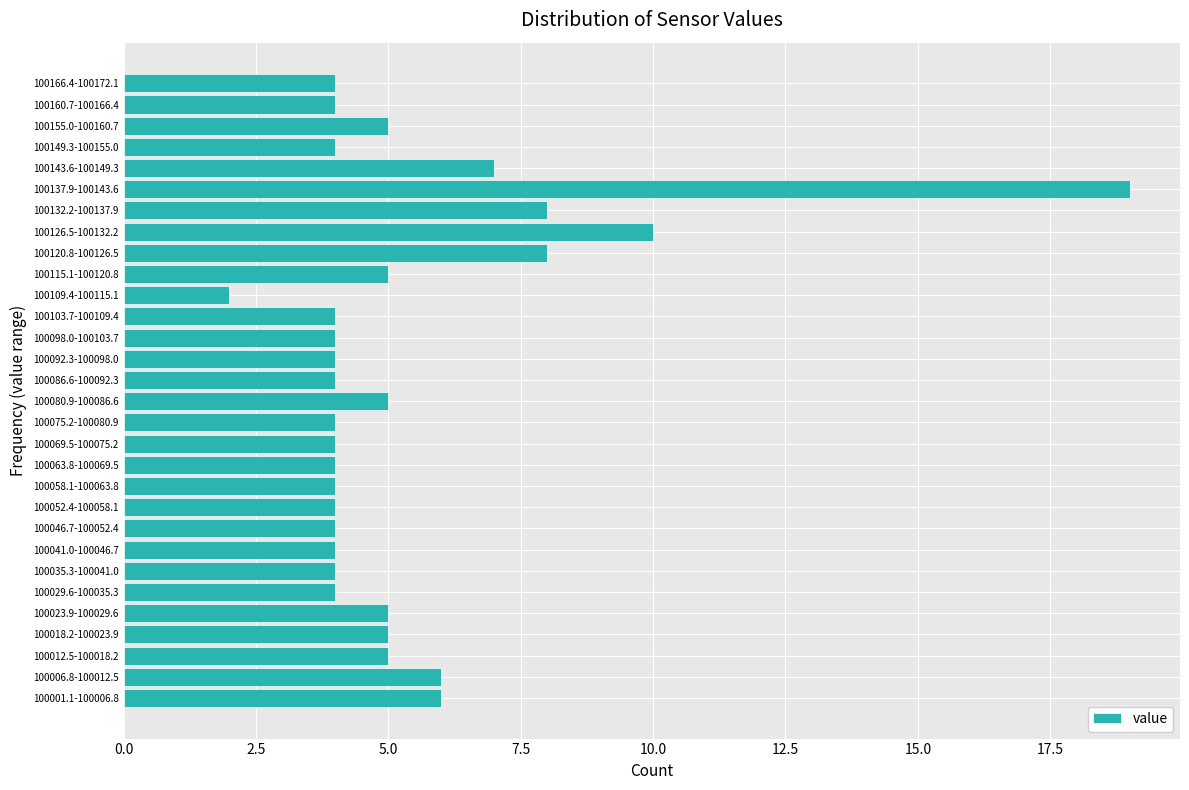

Reading bottom to top, extract all data points from this chart.

100001.1-100006.8=6	100006.8-100012.5=6	100012.5-100018.2=5	100018.2-100023.9=5	100023.9-100029.6=5	100029.6-100035.3=4	100035.3-100041.0=4	100041.0-100046.7=4	100046.7-100052.4=4	100052.4-100058.1=4	100058.1-100063.8=4	100063.8-100069.5=4	100069.5-100075.2=4	100075.2-100080.9=4	100080.9-100086.6=5	100086.6-100092.3=4	100092.3-100098.0=4	100098.0-100103.7=4	100103.7-100109.4=4	100109.4-100115.1=2	100115.1-100120.8=5	100120.8-100126.5=8	100126.5-100132.2=10	100132.2-100137.9=8	100137.9-100143.6=19	100143.6-100149.3=7	100149.3-100155.0=4	100155.0-100160.7=5	100160.7-100166.4=4	100166.4-100172.1=4